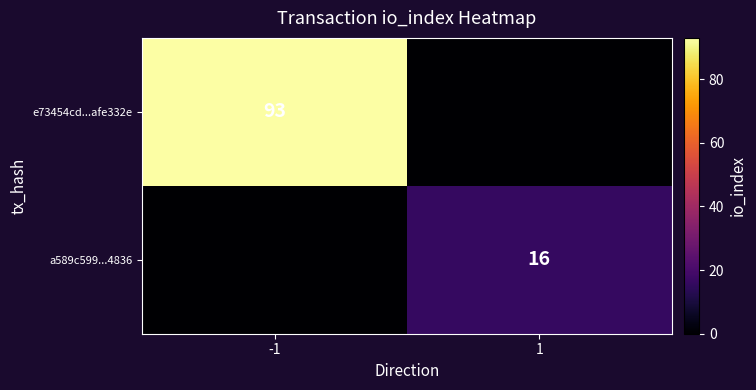

Is it true that e73454cd...afe332e equals 93 at -1?

True